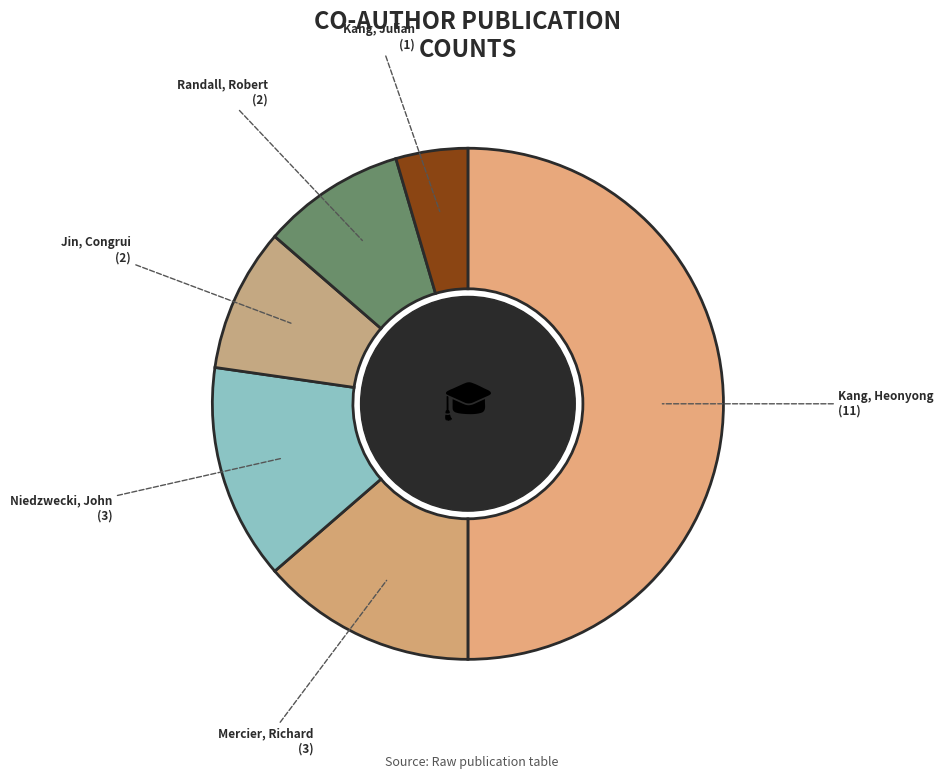

Count the number of slices in the pie.

6